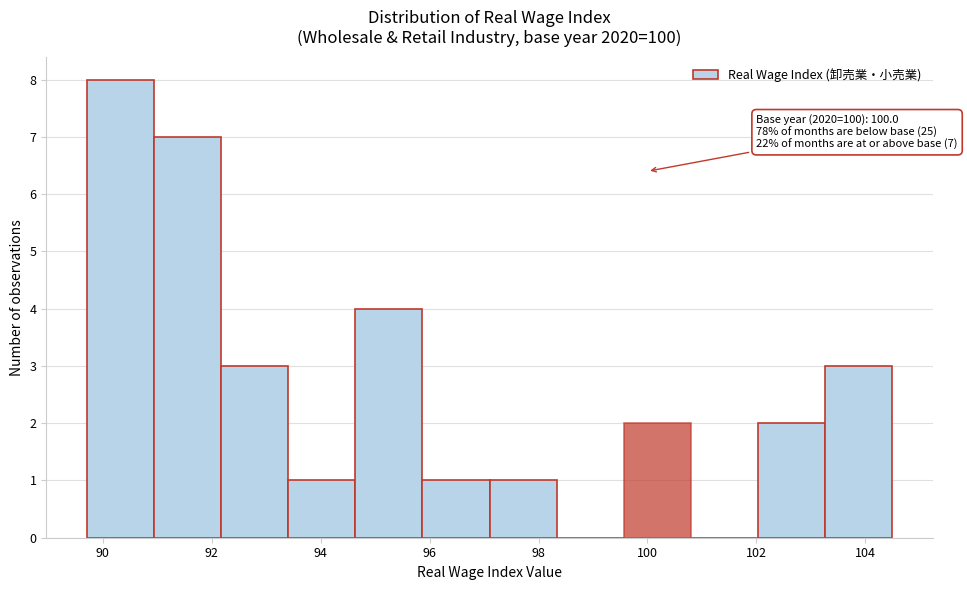

Which range on the x-axis has the tallest bar?

89.8 to 91.0